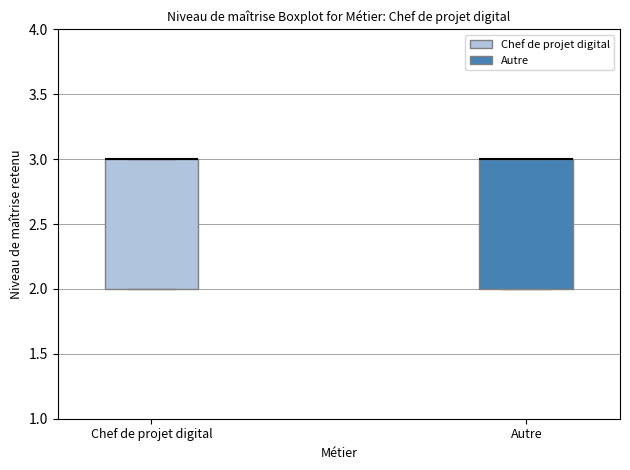

Reading left to right, transcribe this box plot: for each box, give where its median line is, the range the box spans, and where its two whiskers end, as read against the y-axis. The values are not printed on the chart, so give them approximately, as read against the axis.

Chef de projet digital: median 3 (drawn on the box's upper edge), box 2 to 3, whiskers 2 to 3
Autre: median 3 (drawn on the box's upper edge), box 2 to 3, whiskers 2 to 3